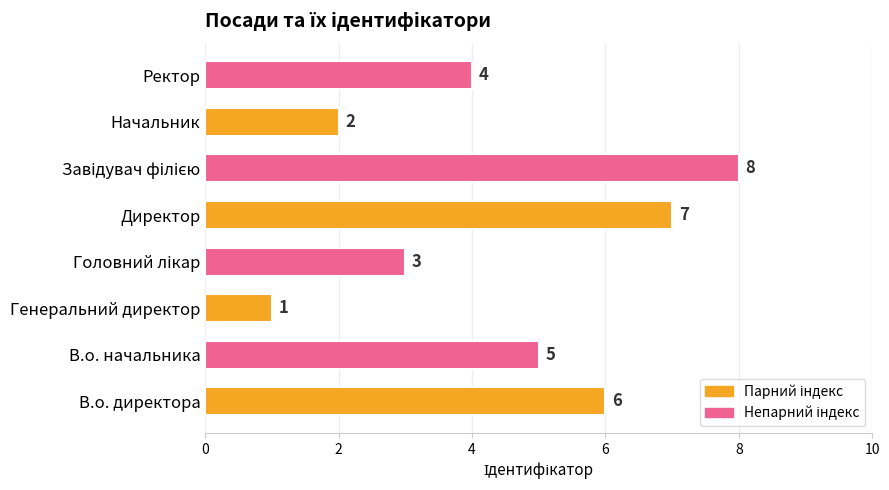

Is it true that the value at Начальник is 4?

False